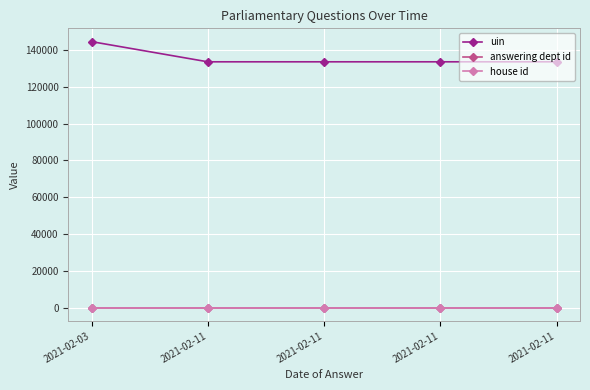

What are all the series names shown in the legend?

uin, answering dept id, house id